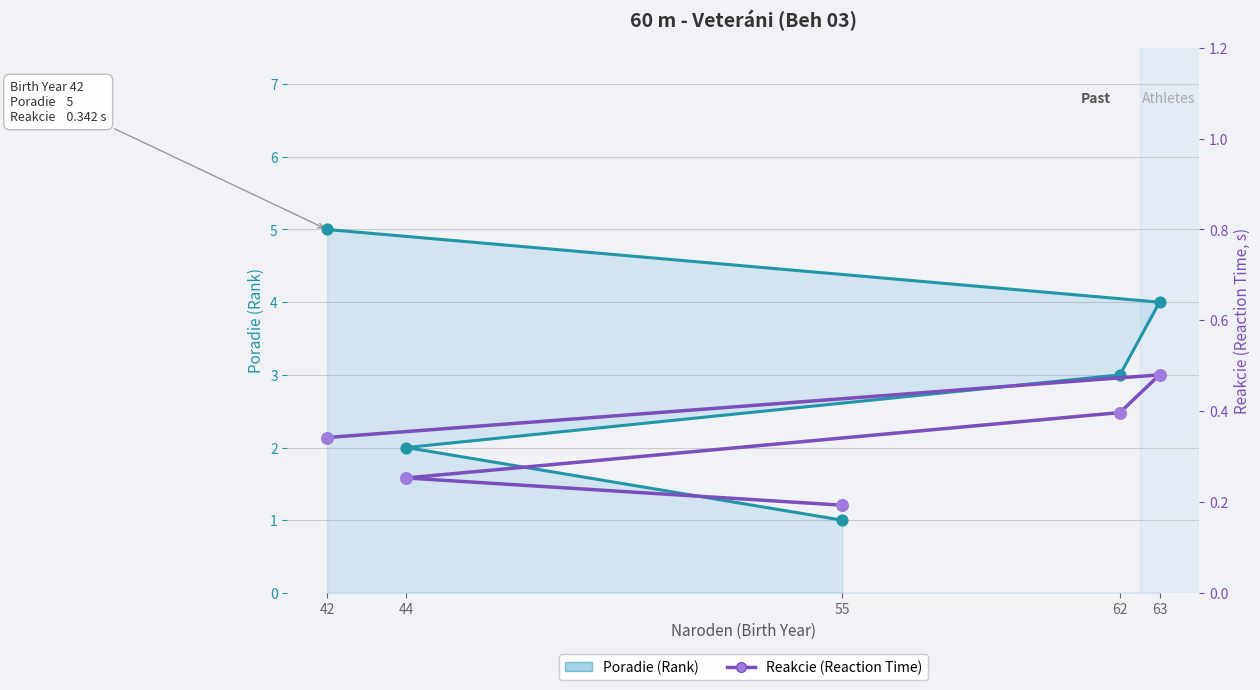

At how many categories does at least one series exceed 0?

5